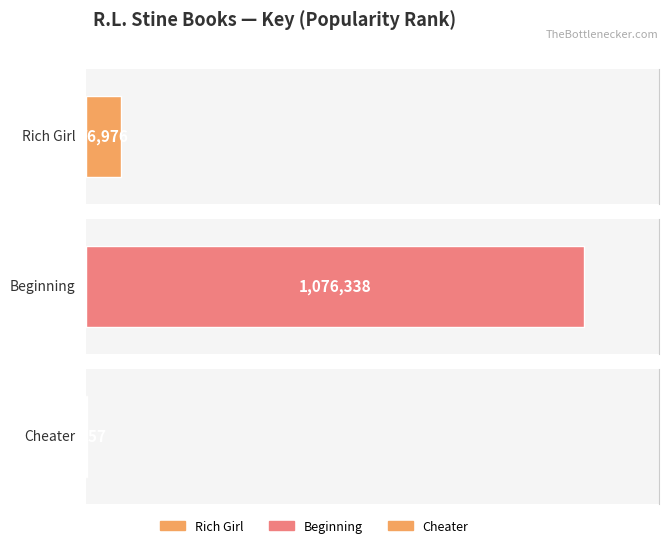

Where is the data nearest to the value 539797?

Rich Girl